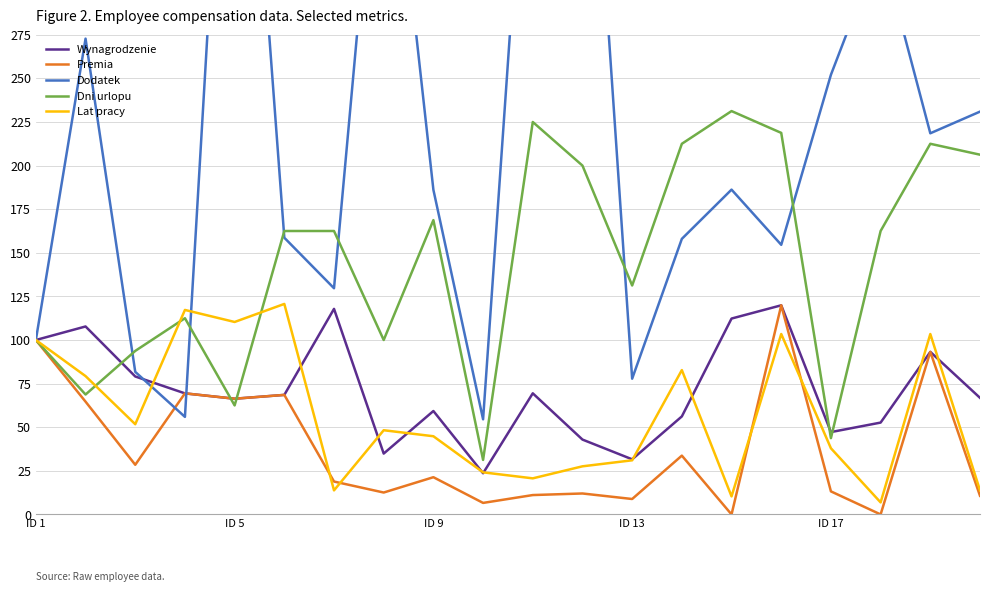

Is it true that Wynagrodzenie equals 47.2 at ID 17?

True